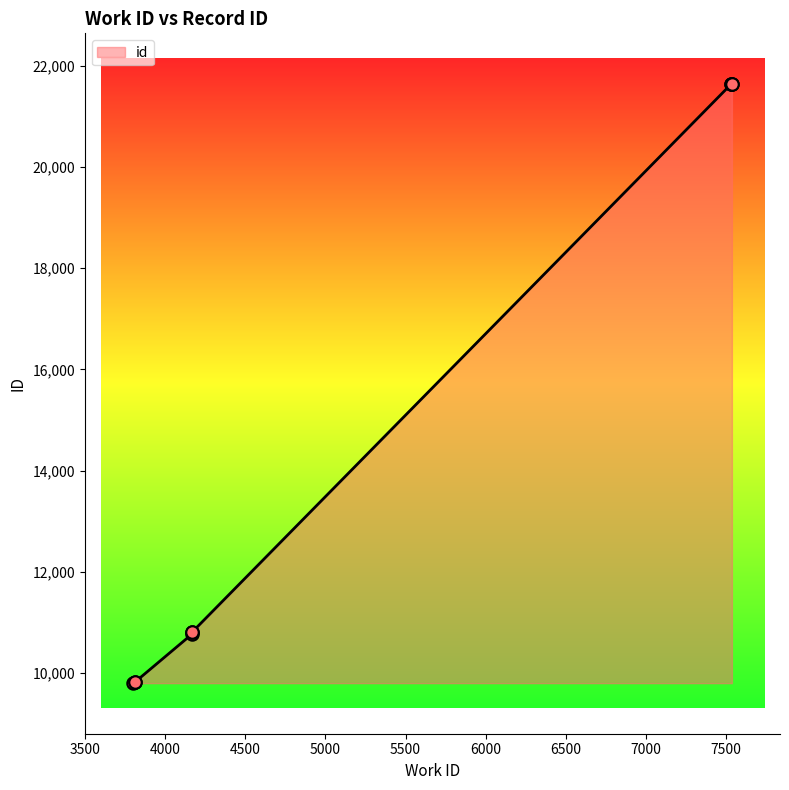

What is the change in value from 4169 to 7535?

+10842